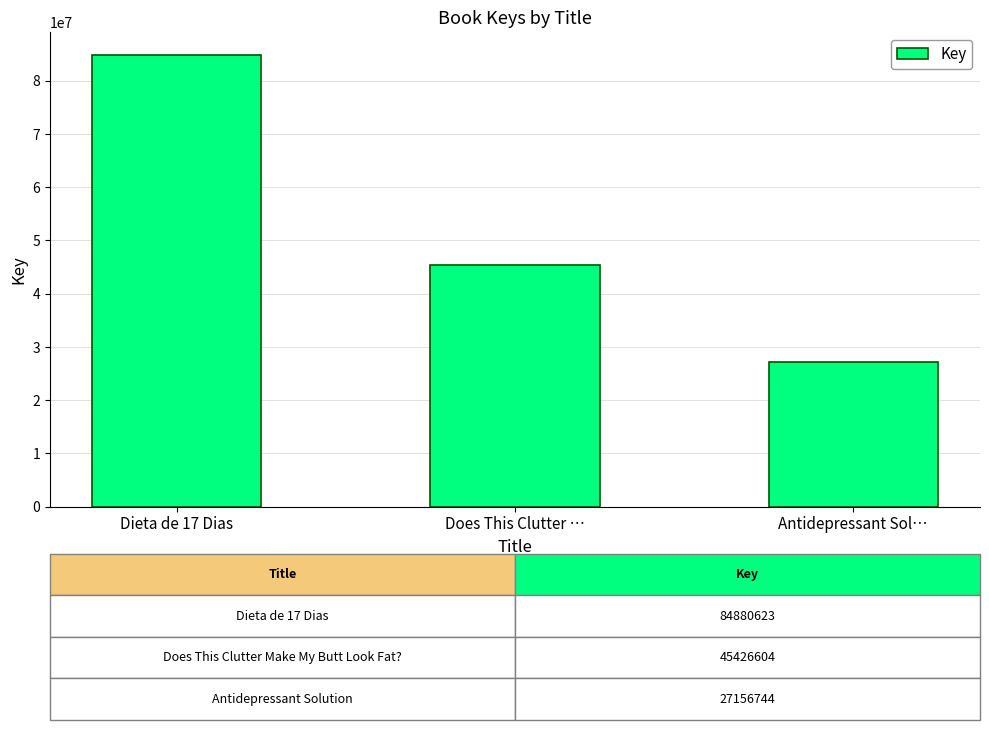

Reading left to right, what are all the values shown in this chart?

84880623	45426604	27156744